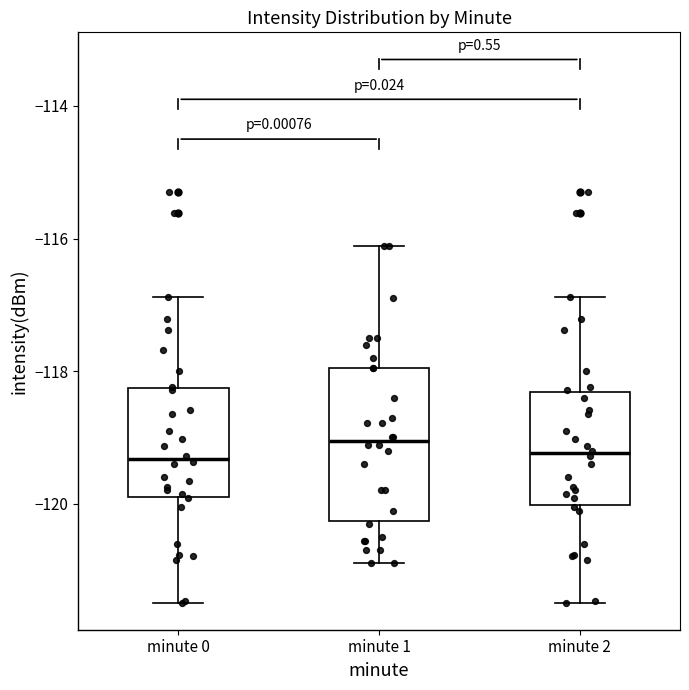

Reading left to right, read every box against the y-axis: the position of its median line, the range the box covers, and the ends of its whiskers. The values are not printed on the chart, so give them approximately, as read against the axis.

minute 0: median -119.4, box -119.8 to -118.2, whiskers -121.4 to -116.8
minute 1: median -119.0, box -120.2 to -118.0, whiskers -120.8 to -116.2
minute 2: median -119.2, box -120.0 to -118.4, whiskers -121.4 to -116.8